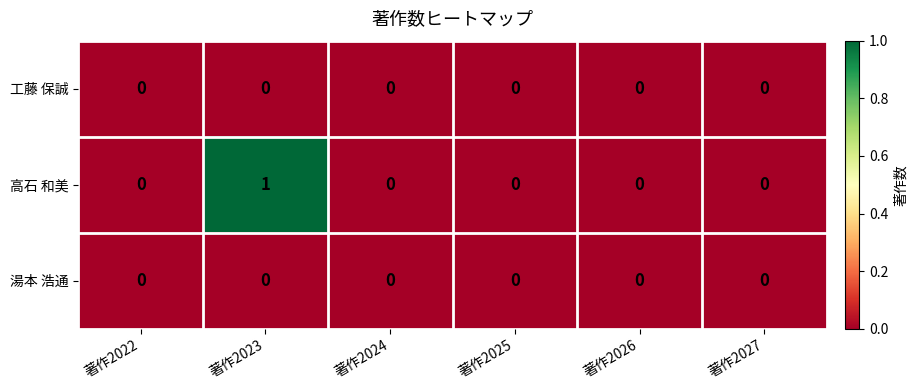

True or false: 高石 和美 has a value of 0 at 著作2024.

True